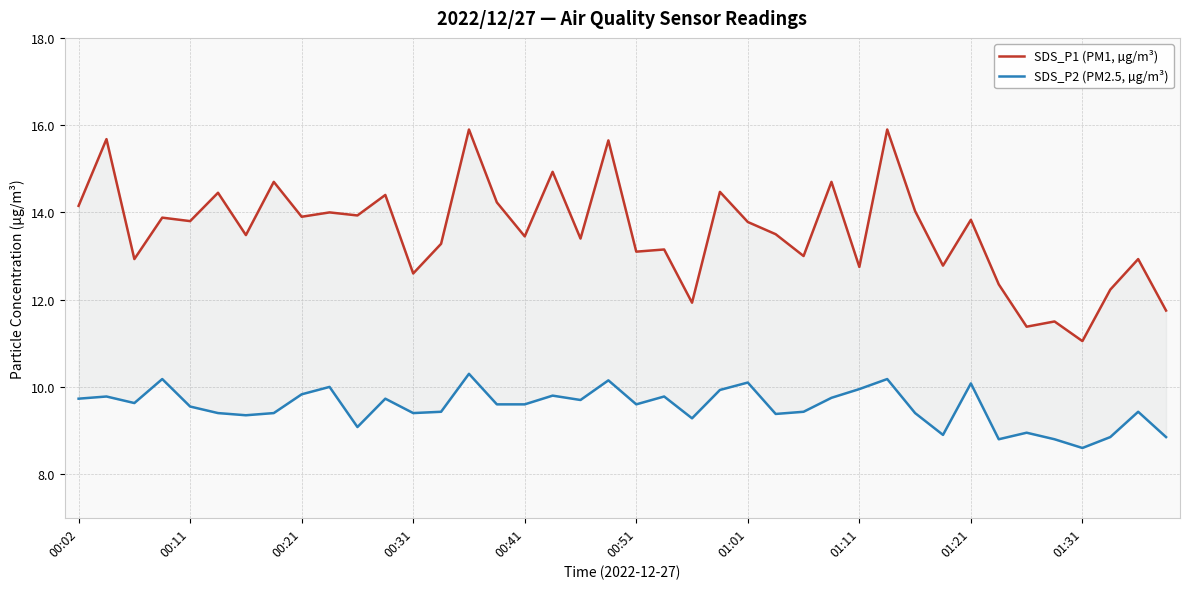

How many data points does each series have?

40